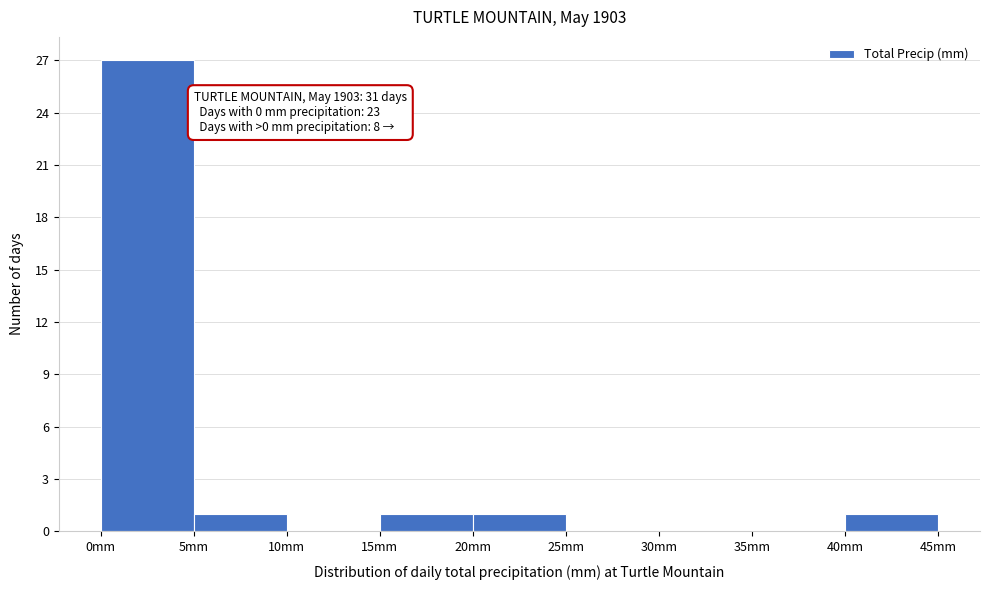

Over which range of the x-axis is the bar tallest?

0 to 5